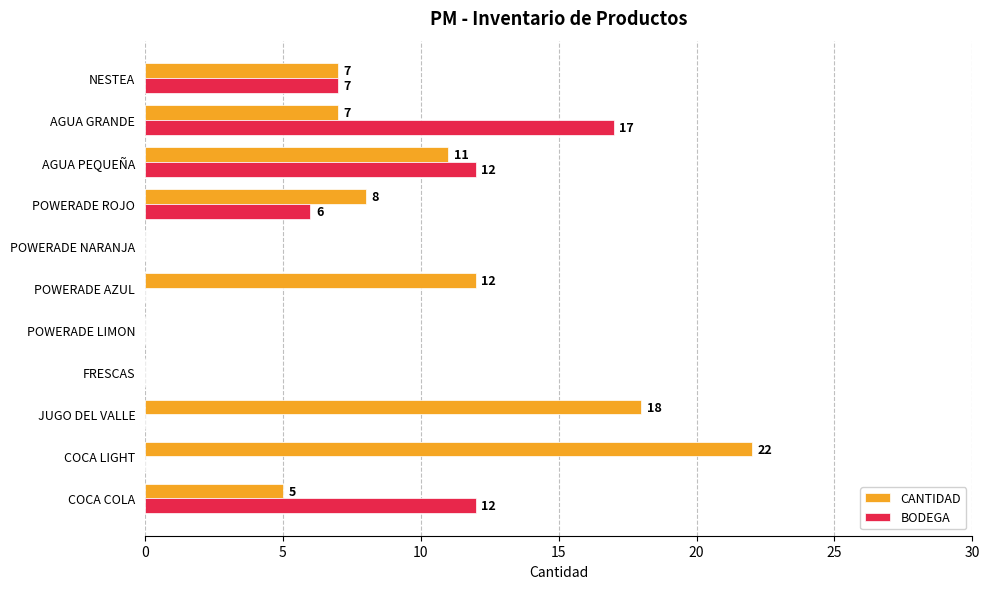

Is it true that BODEGA equals 7 at POWERADE AZUL?

False